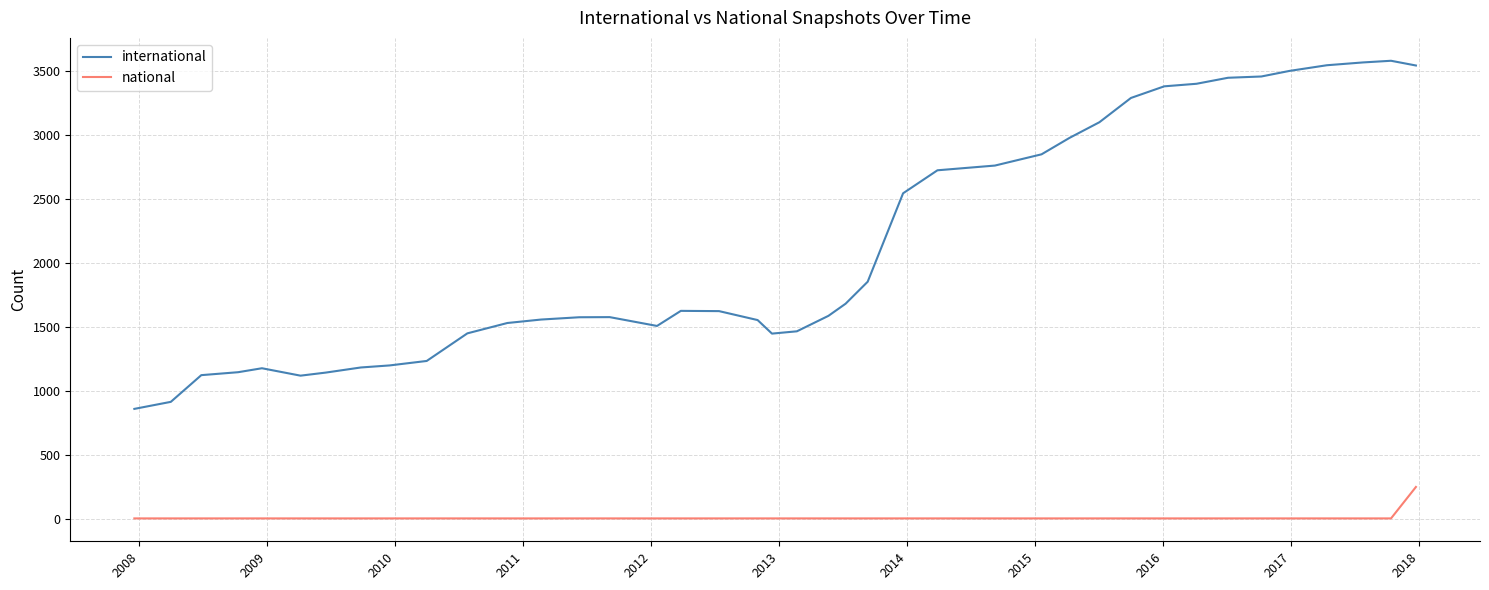

In international, how many points are higher than both neighbors (excluding endpoints)?

4